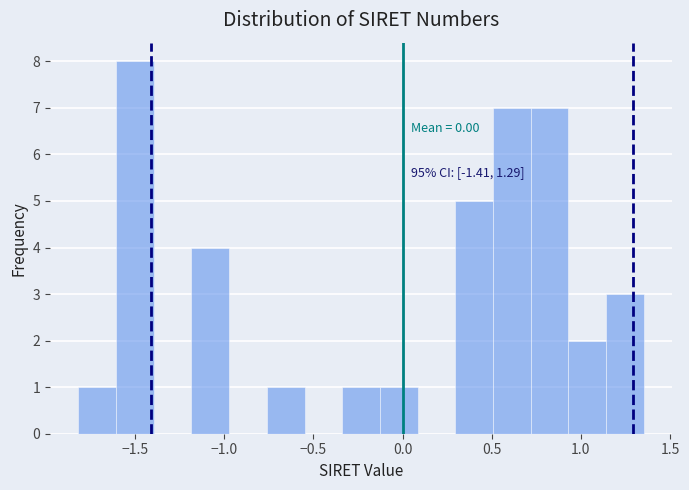

Which range on the x-axis has the tallest bar?

-1.60 to -1.40